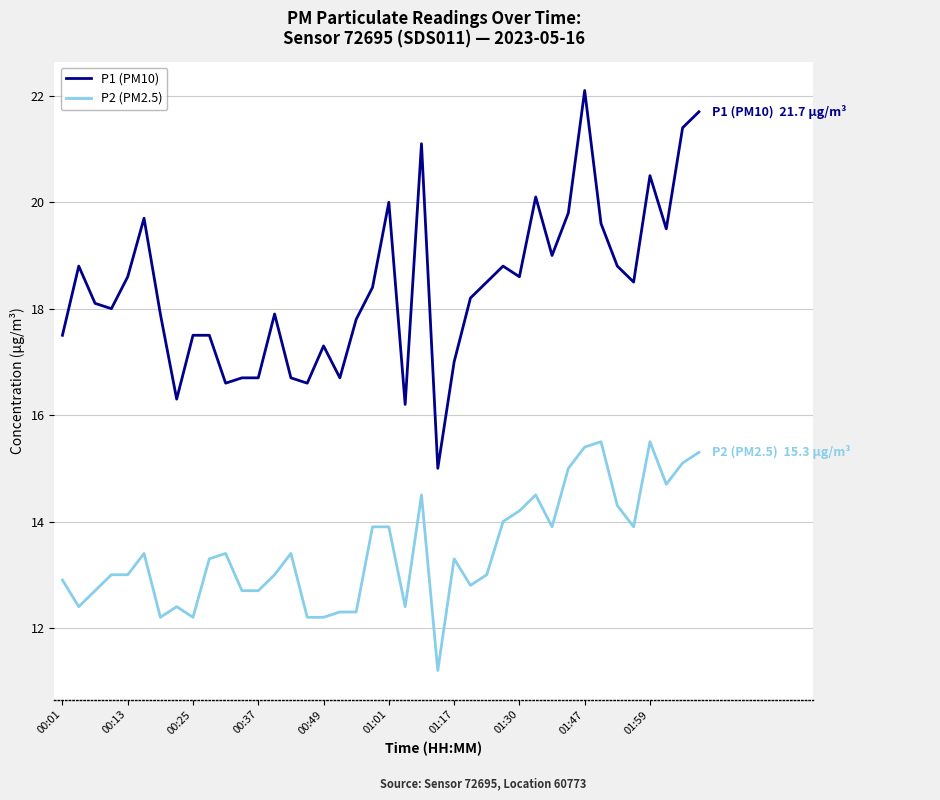

Which series has the largest range (max minus min)?

P1 (PM10)